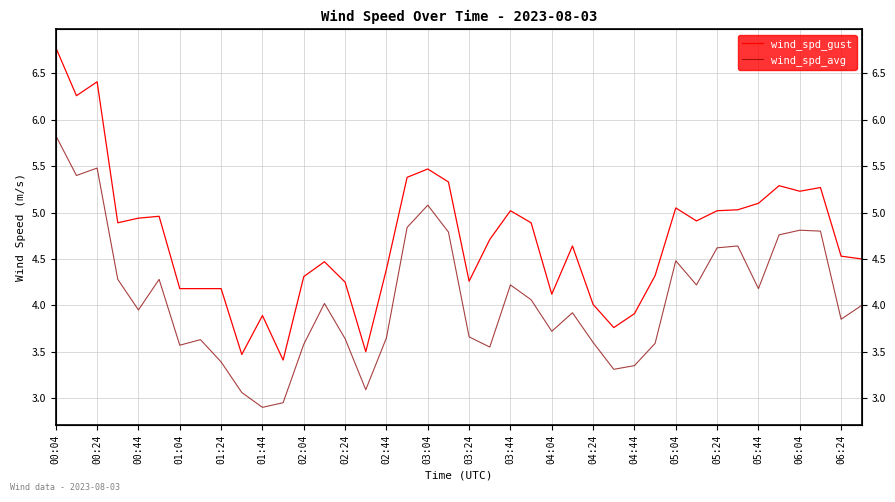

Does the chart display data point markers on the line(s)?

No